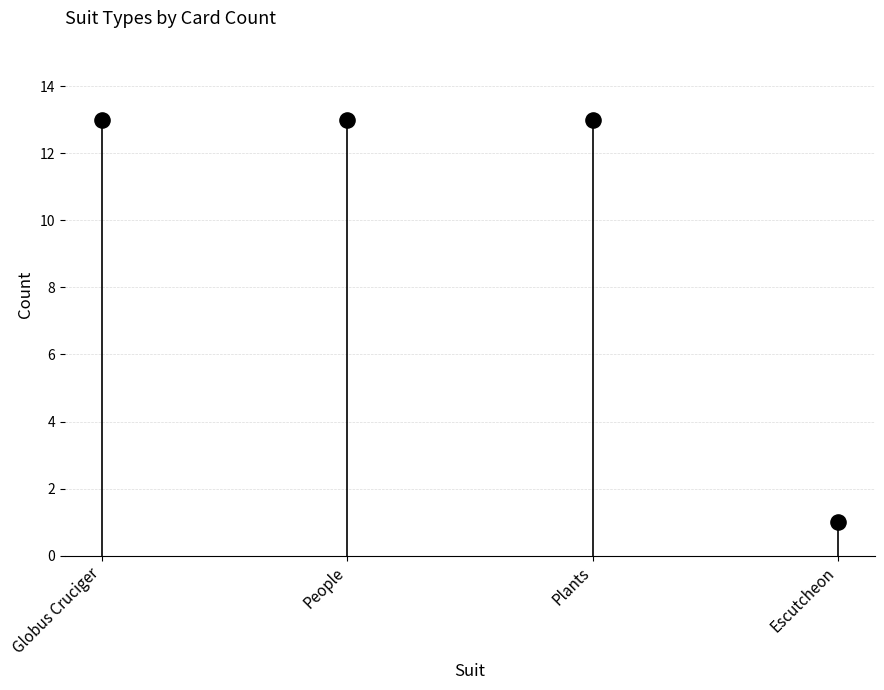

What is the range of Y values (max minus min)?

12